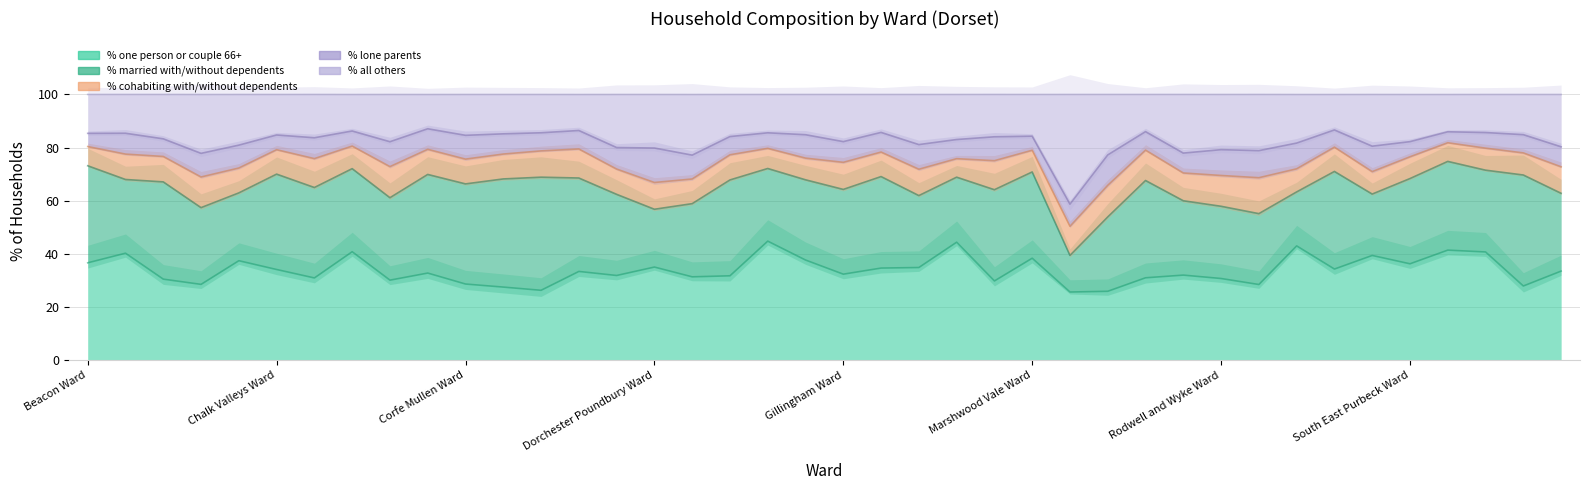

At Stalbridge and Marnhull Ward, list the series in order from smallest to largest.

% lone parents, % cohabiting with/without dependents, % all others, % married with/without dependents, % one person or couple 66+